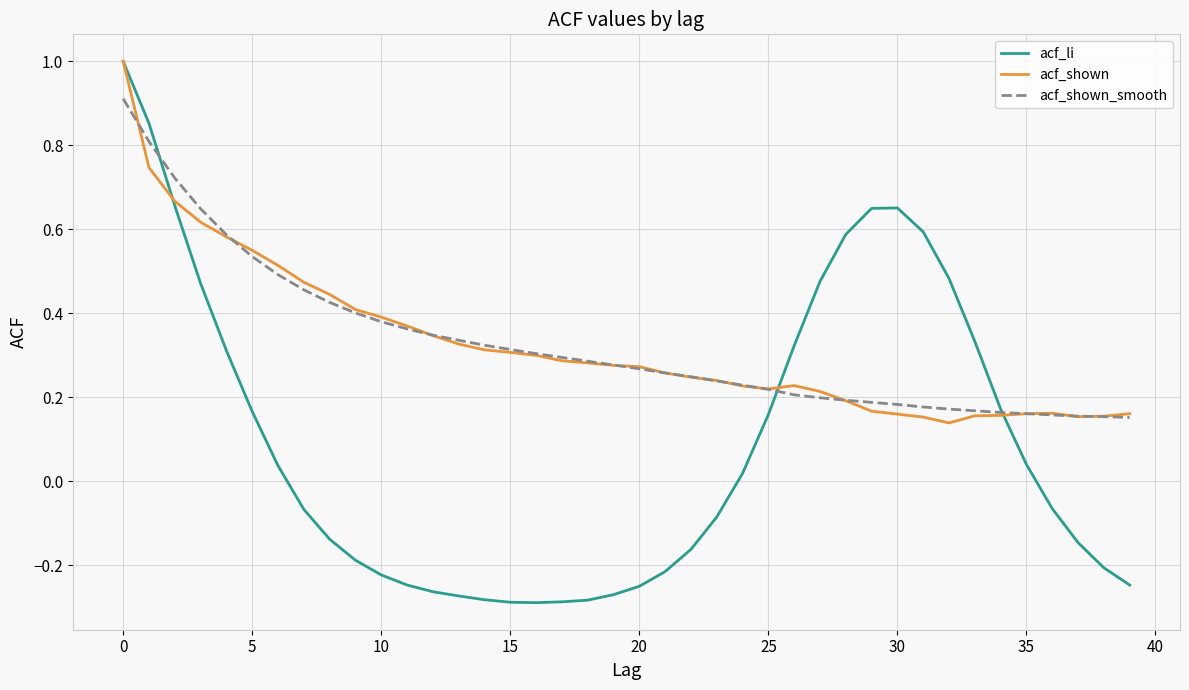

After their last crossing, which series has the higher values: acf_li or acf_shown_smooth?

acf_shown_smooth